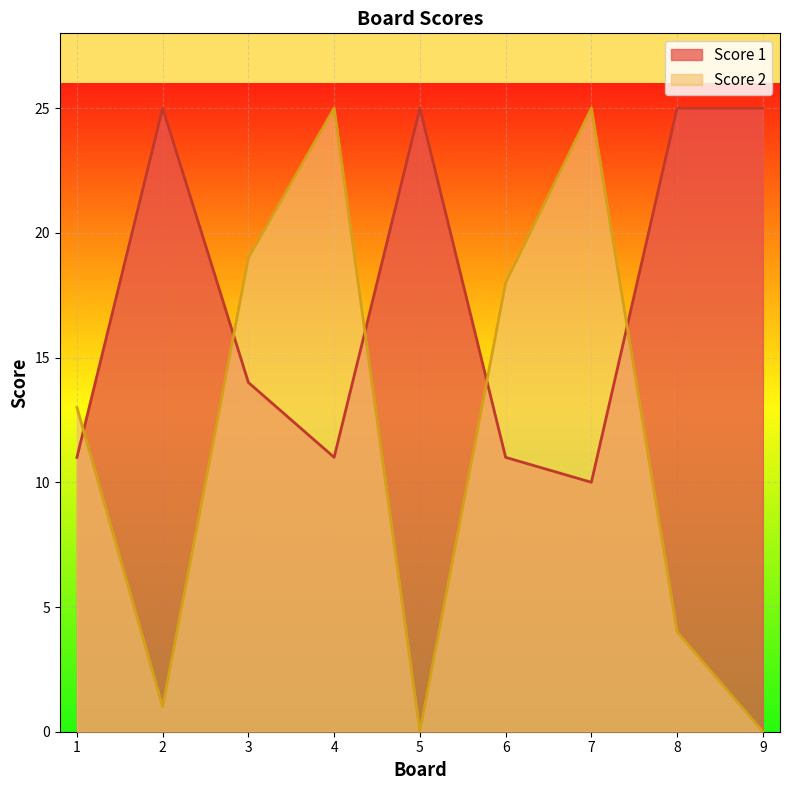

After their last crossing, which series has the higher values: Score 1 or Score 2?

Score 1